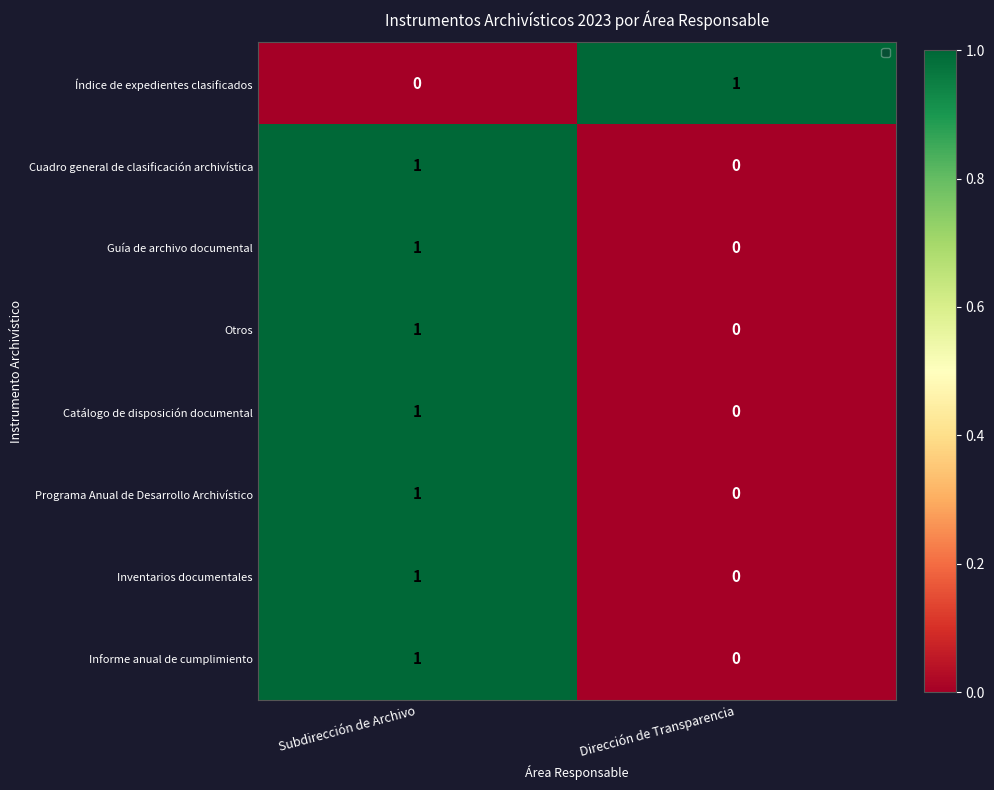

Count the number of categories in the chart.

2